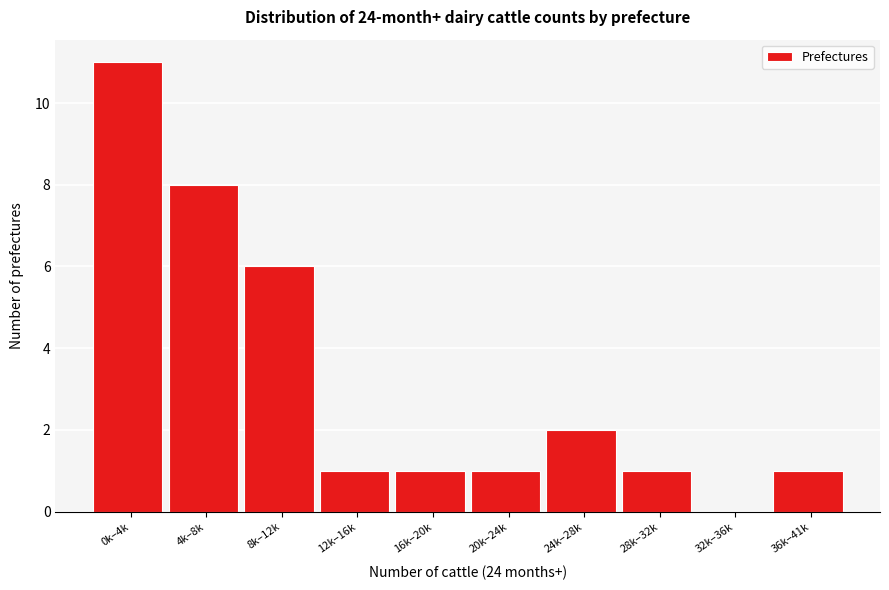

Reading right to left, list all the values displayed in this chart.

36k–41k=1	32k–36k=0	28k–32k=1	24k–28k=2	20k–24k=1	16k–20k=1	12k–16k=1	8k–12k=6	4k–8k=8	0k–4k=11